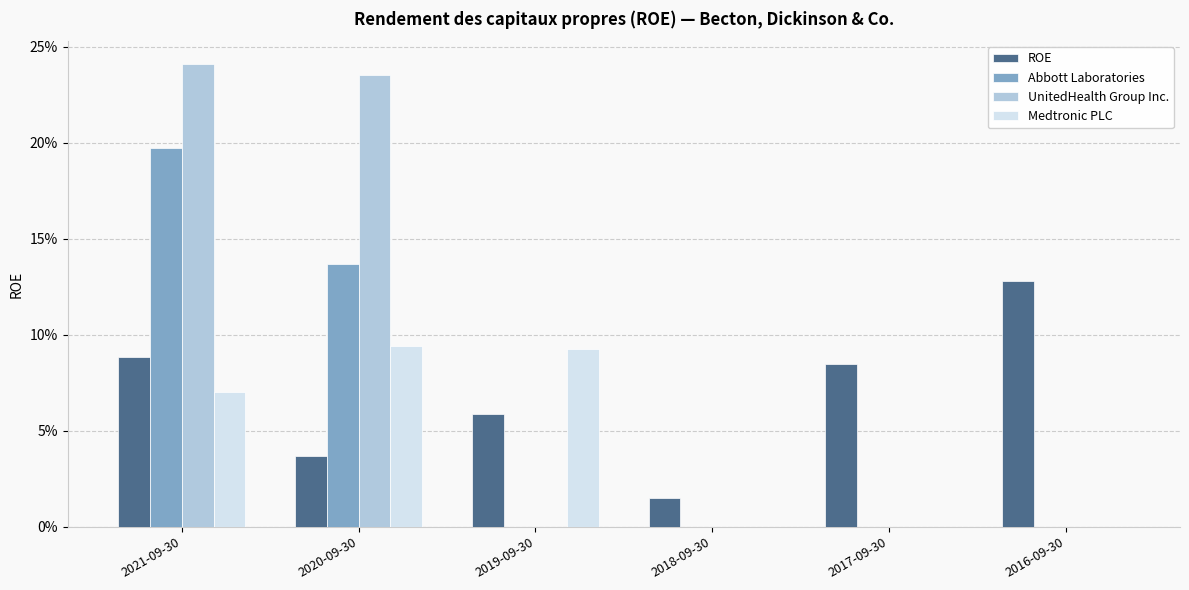

What are all the series names shown in the legend?

ROE, Abbott Laboratories, UnitedHealth Group Inc., Medtronic PLC